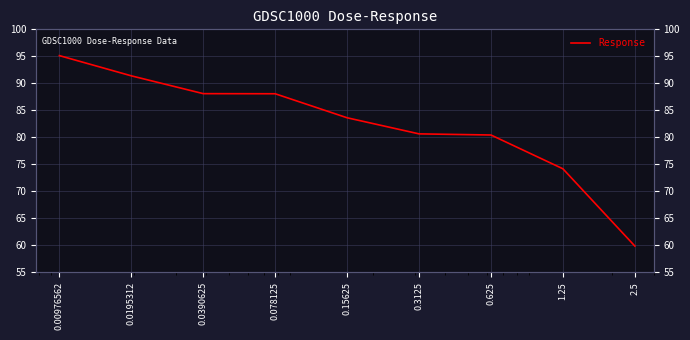

What is the label of the 1st point from the right?

2.5